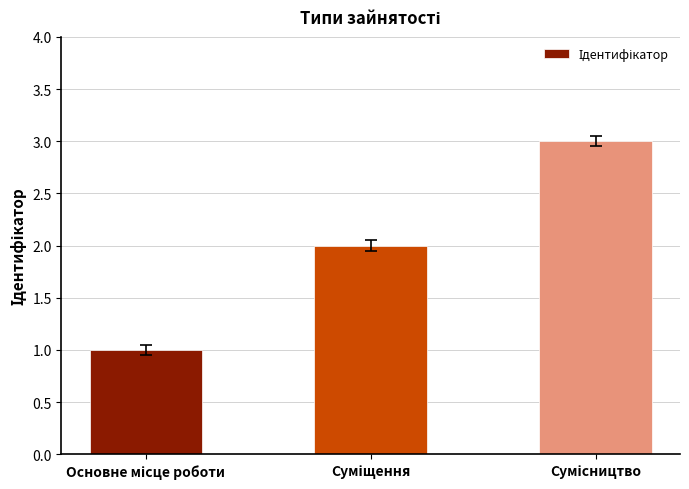

What is the sum of all values?

6